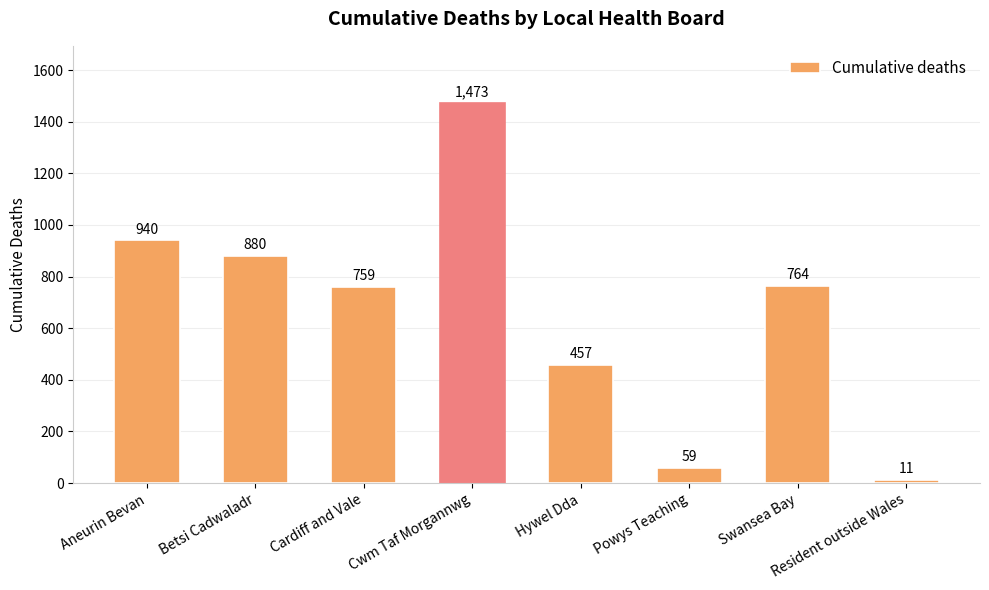

Rank the categories by value from lowest to highest.

Resident outside Wales, Powys Teaching, Hywel Dda, Cardiff and Vale, Swansea Bay, Betsi Cadwaladr, Aneurin Bevan, Cwm Taf Morgannwg